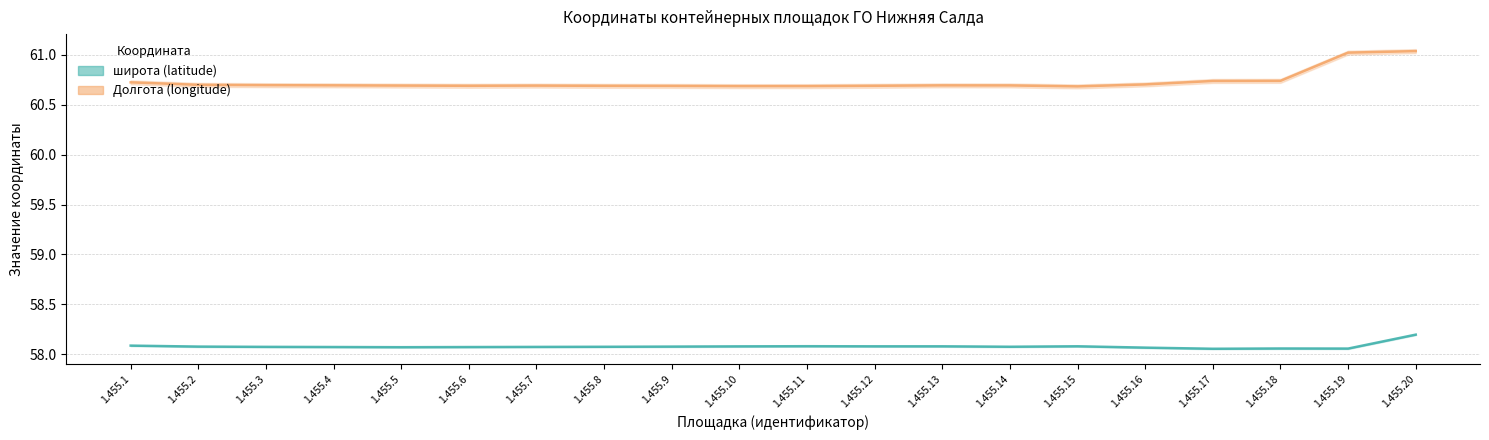

Is the value of Долгота (longitude) at 1.455.16 greater than the value of широта (latitude) at 1.455.14?

Yes